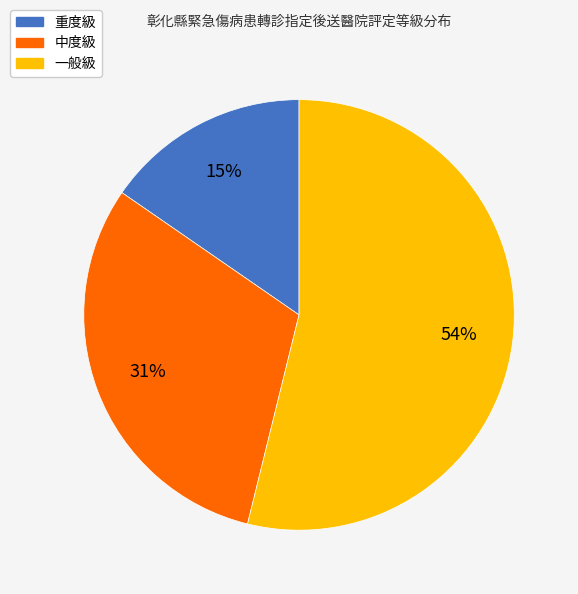

Combined, do 一般級 and 重度級 account for over 50%?

Yes